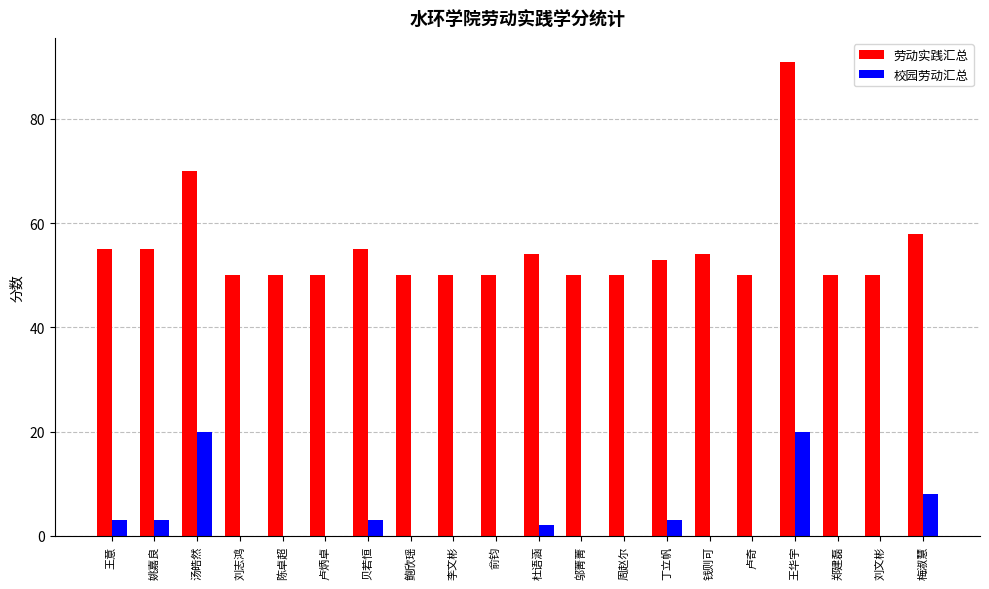

Is the value of 校园劳动汇总 at 贝若恒 greater than the value of 劳动实践汇总 at 鲍欣瑶?

No